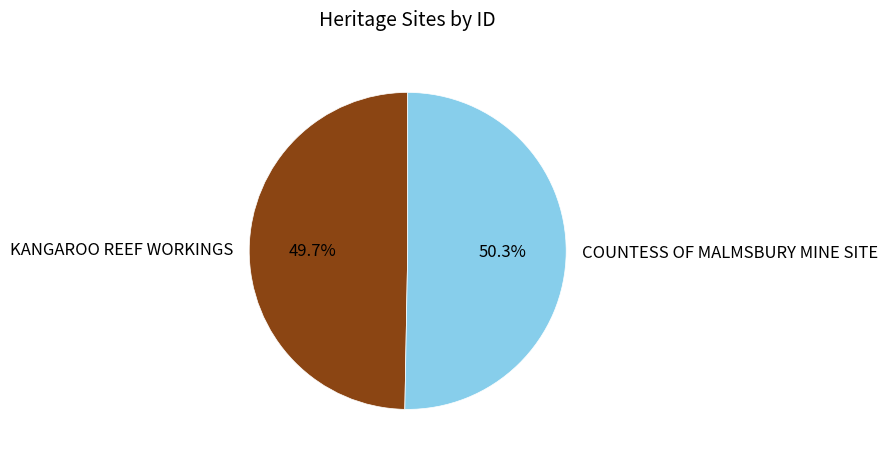

How many segments does this pie chart have?

2